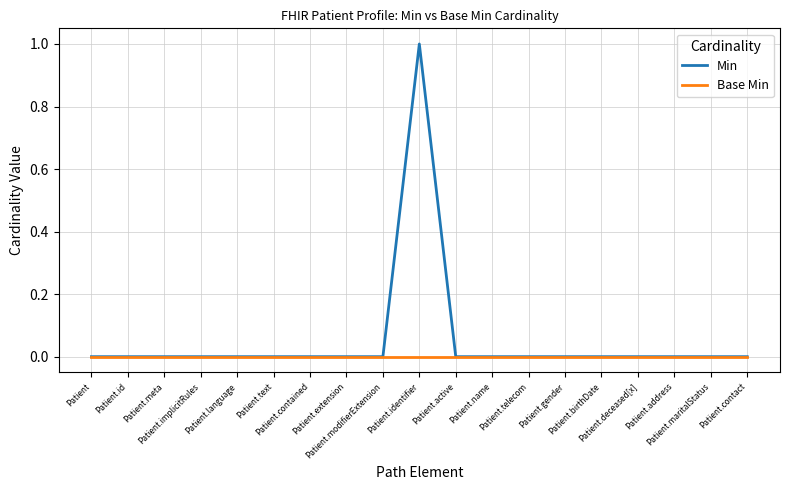

What are all the series names shown in the legend?

Min, Base Min